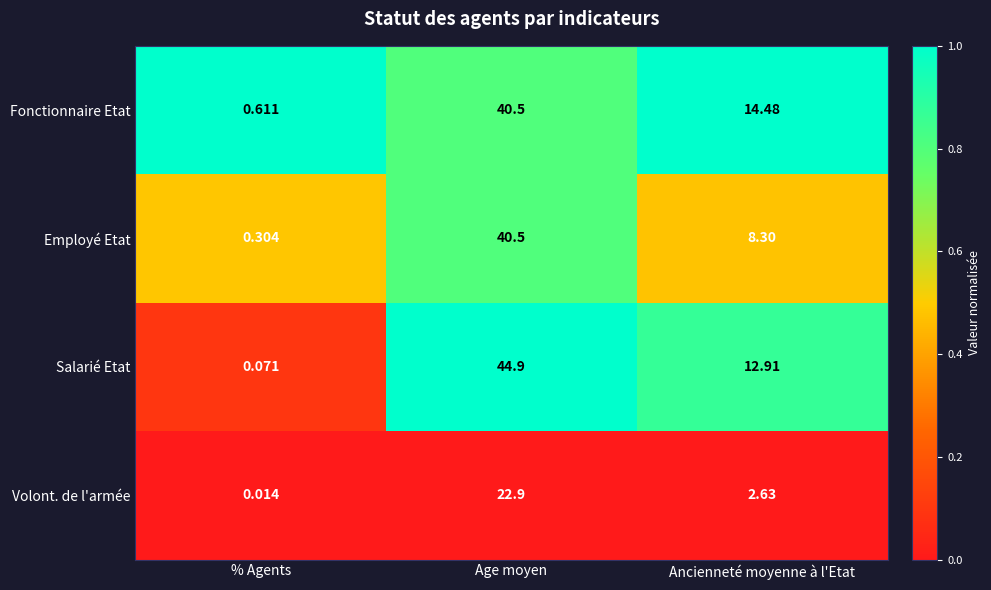

Which series has the widest spread of values?

Salarié Etat